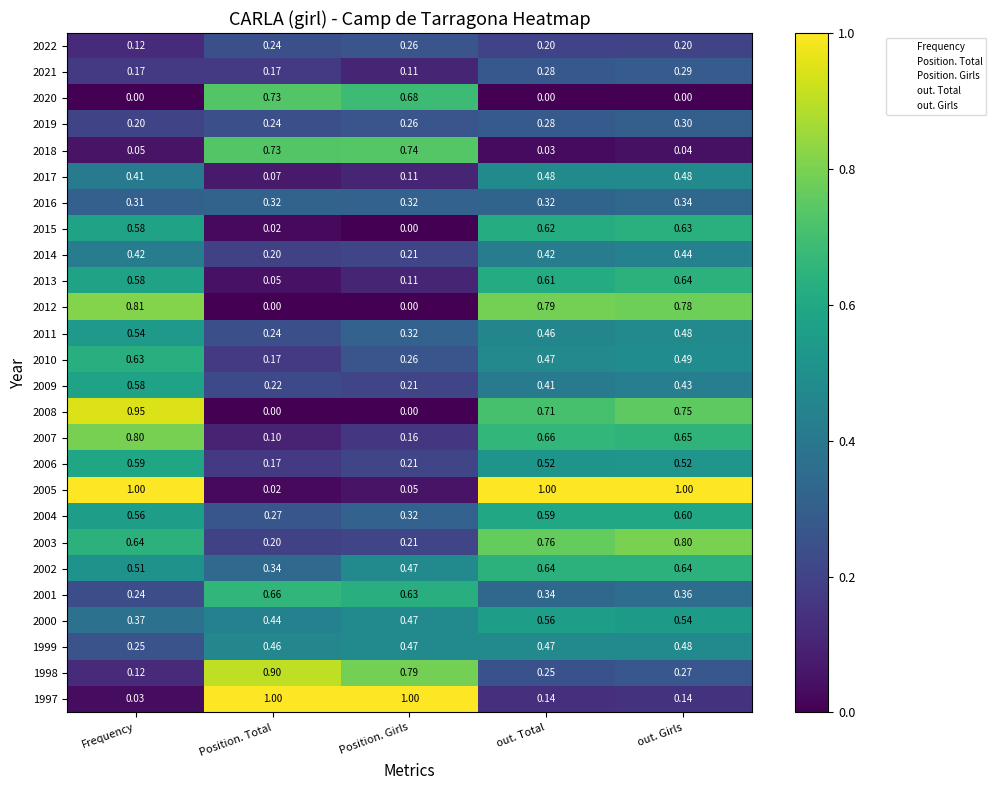

List the labels in order of 2004 value, smallest first.

Position. Total, Position. Girls, Frequency, out. Total, out. Girls